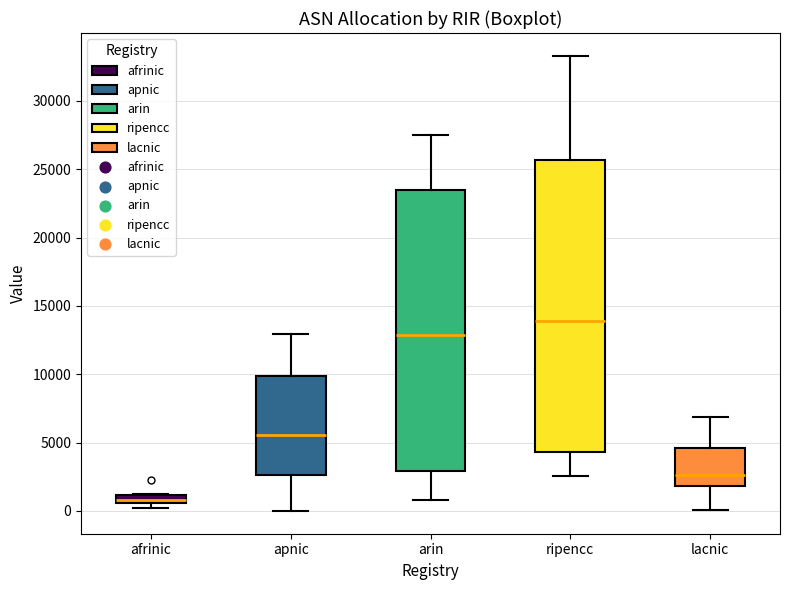

Which box has the highest median line?

ripencc